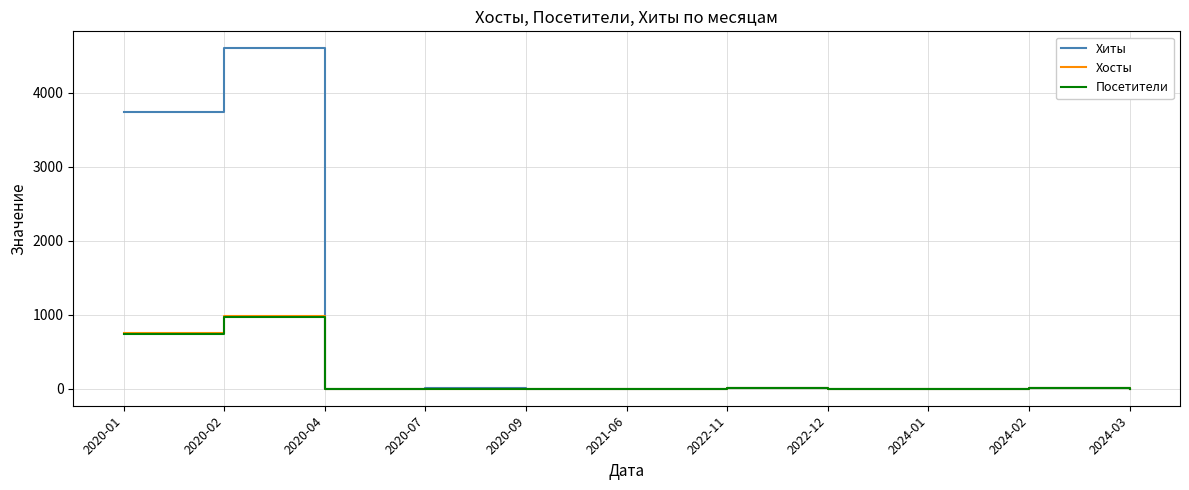

The value of Хосты at 2020-01 is 758. True or false?

True